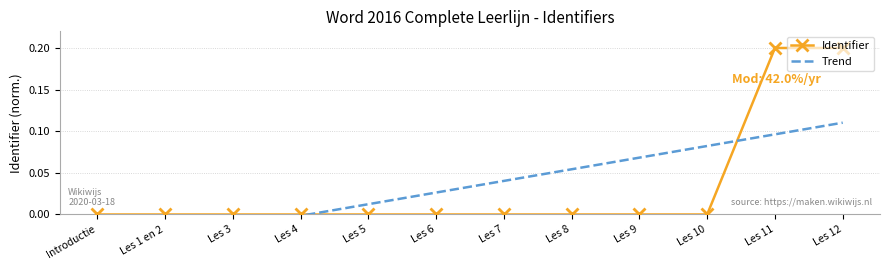

What is the change in value from Les 6 to Les 11?

+0.2